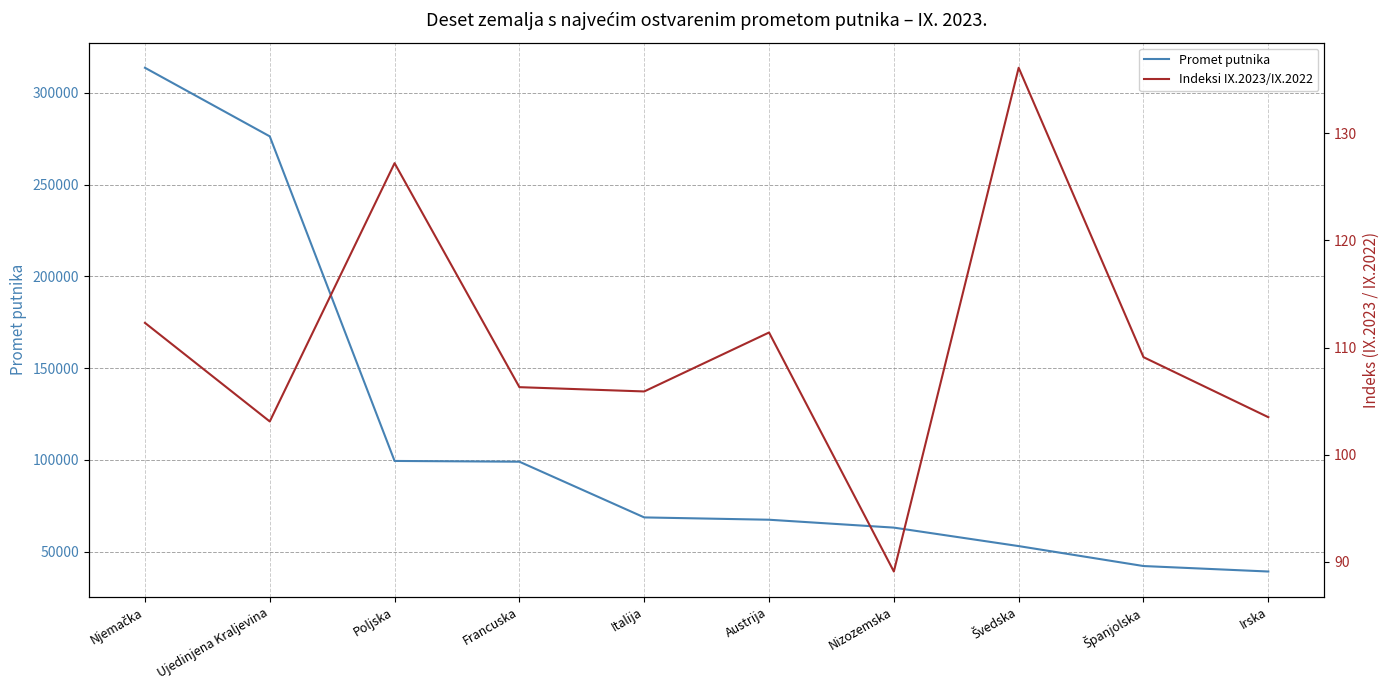

How many categories are shown in the chart?

10